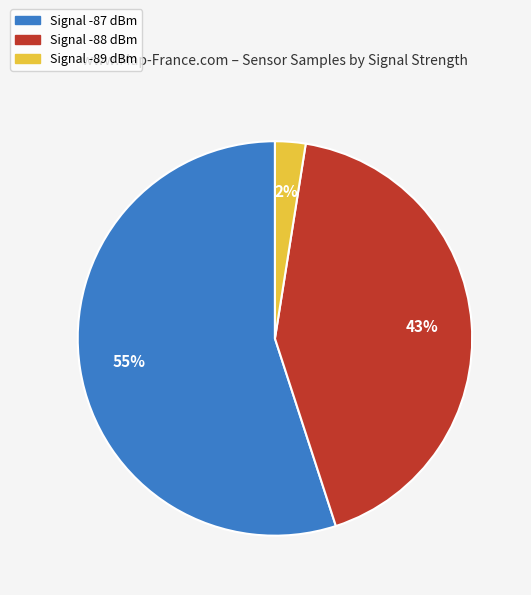

Is there any slice that represents more than half of the pie?

Yes